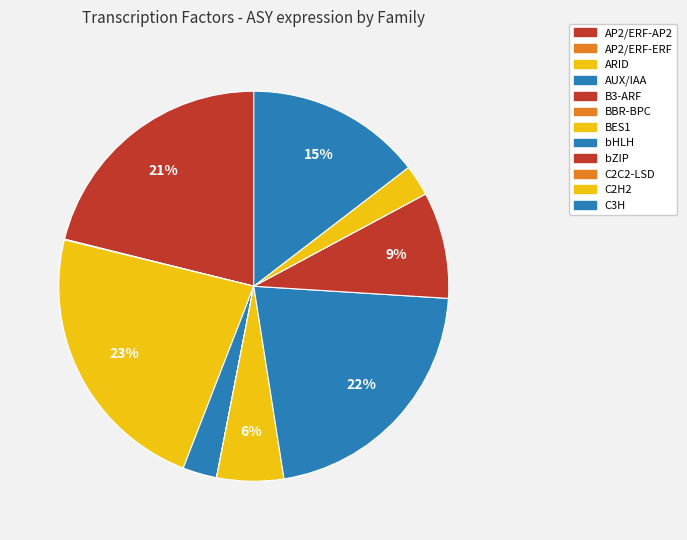

How many slices are in this pie chart?

12